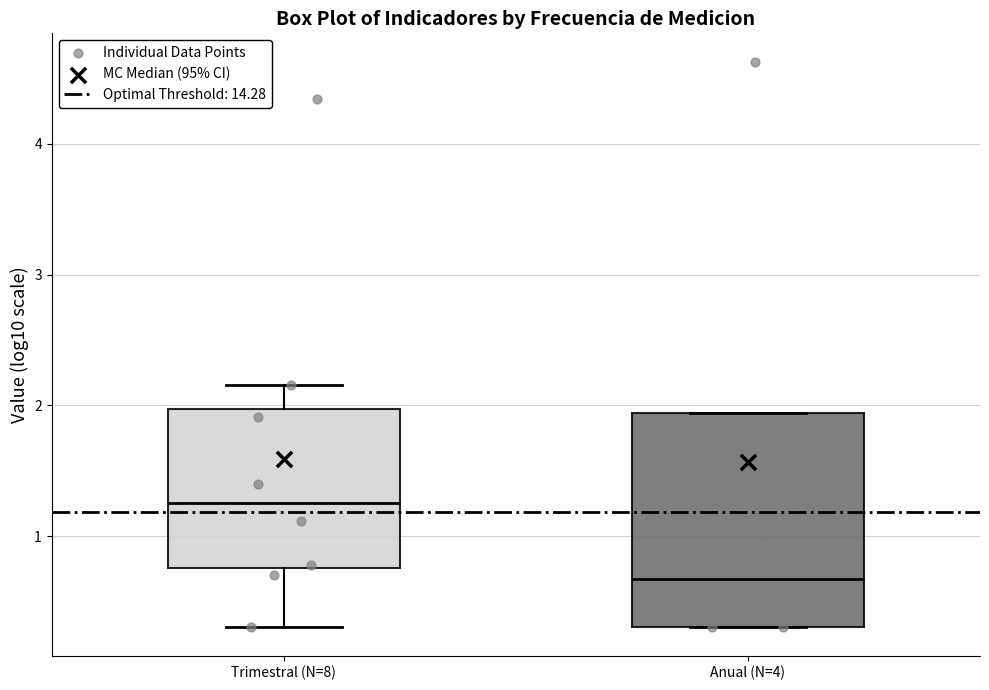

Which box is the tallest, from its lower edge to its upper edge?

Anual (N=4)